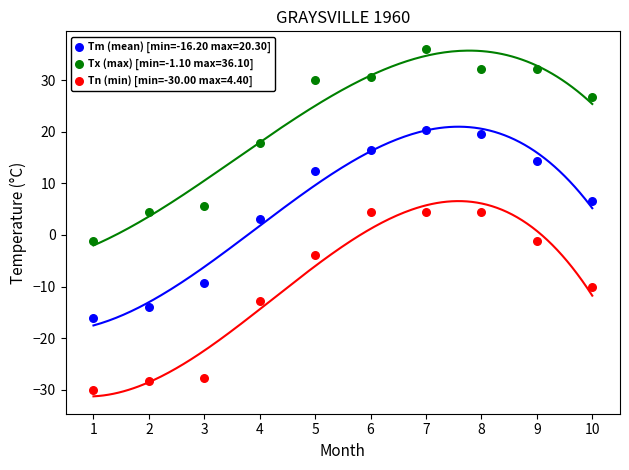

What are all the series names shown in the legend?

Tm (mean) [min=-16.20 max=20.30], Tx (max) [min=-1.10 max=36.10], Tn (min) [min=-30.00 max=4.40]